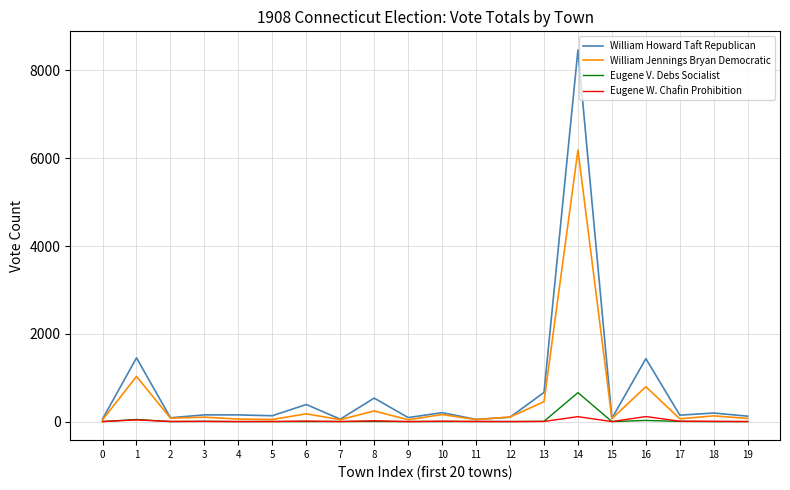

At which category is the sum across all series the highest?

14